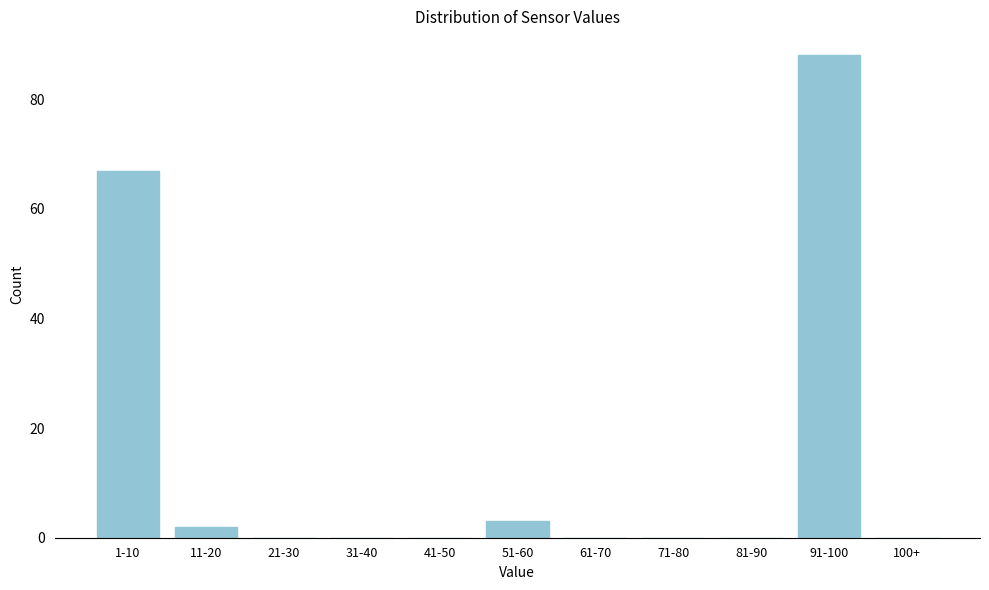

Reading right to left, list all the values displayed in this chart.

100+=0	91-100=88	81-90=0	71-80=0	61-70=0	51-60=3	41-50=0	31-40=0	21-30=0	11-20=2	1-10=67